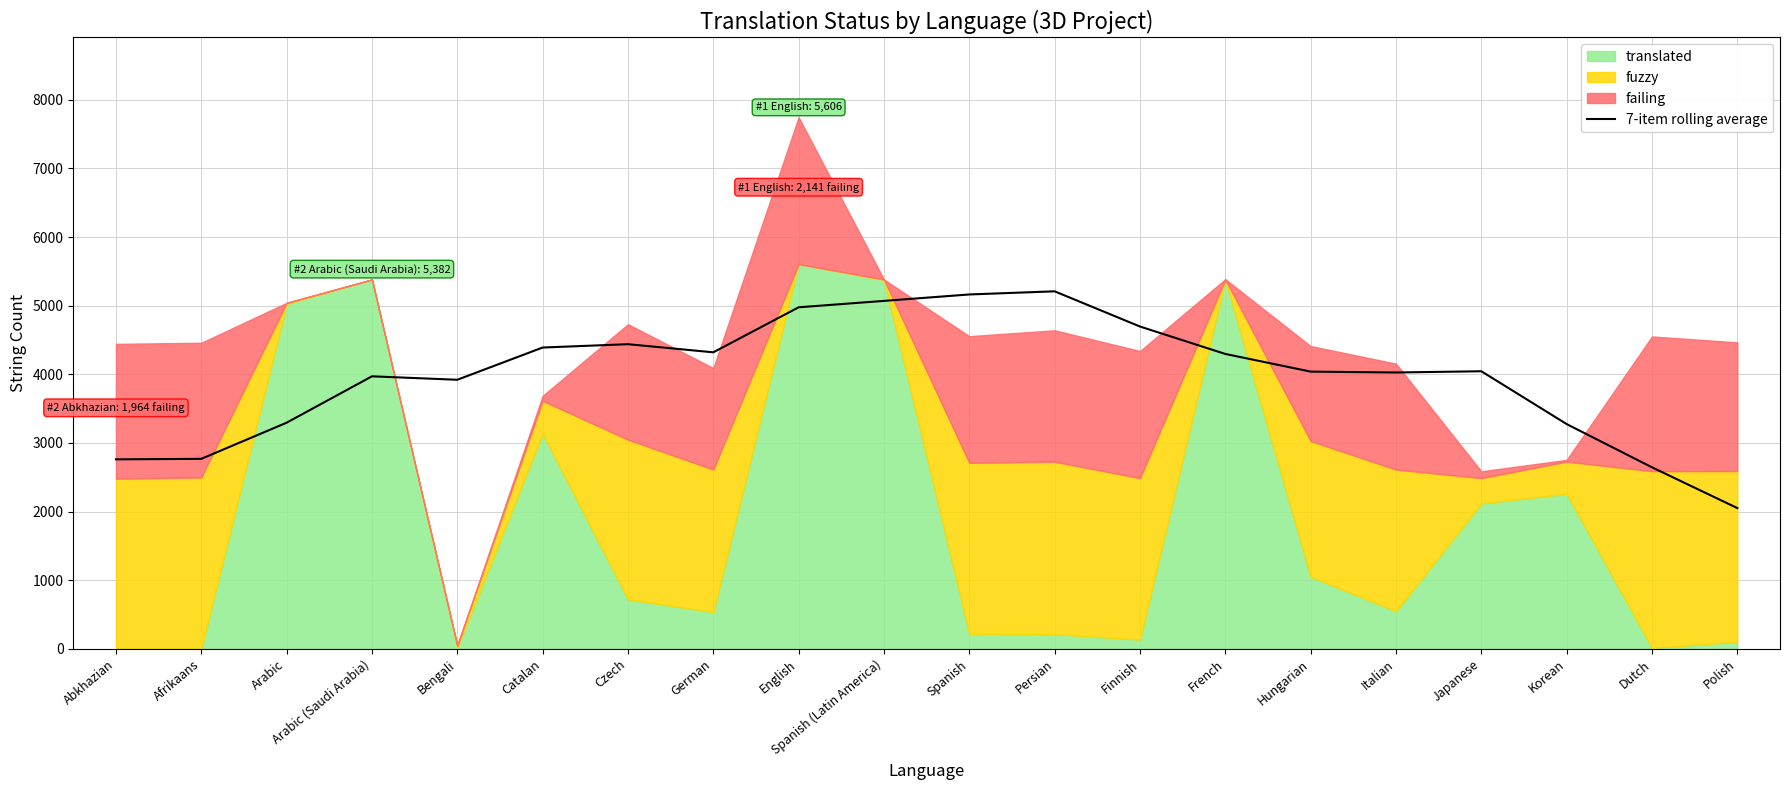

Reading left to right, transcribe all the data shown in this chart.

2761.4	2768.6	3295.3	3971.1	3920.9	4390.4	4439.1	4320.9	4976.9	5070.1	5163.9	5209.6	4696.6	4297.1	4039.7	4026.9	4044.9	3275.3	2645.0	2051.3